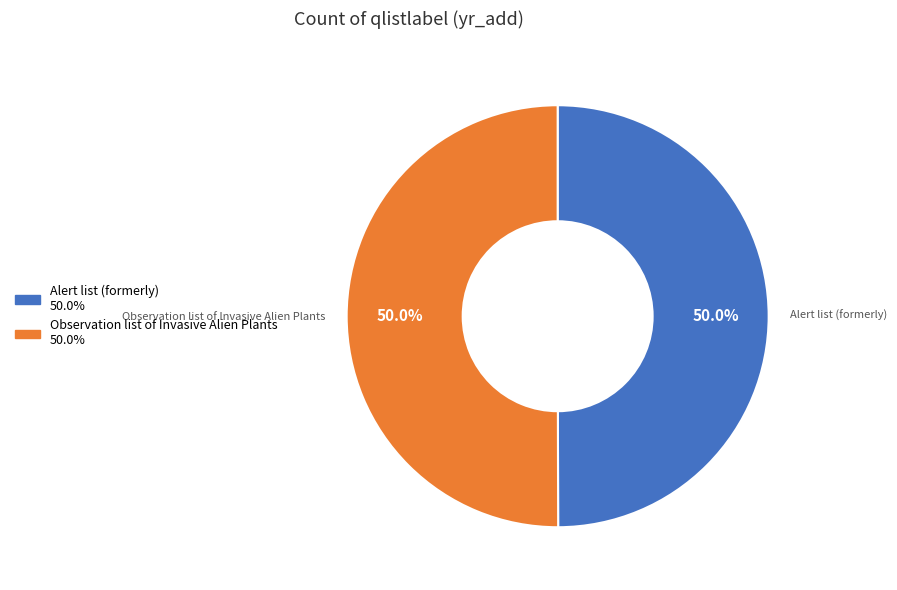

Approximately how many times larger is the value at Observation list of Invasive Alien Plants compared to Alert list (formerly)?

1.0